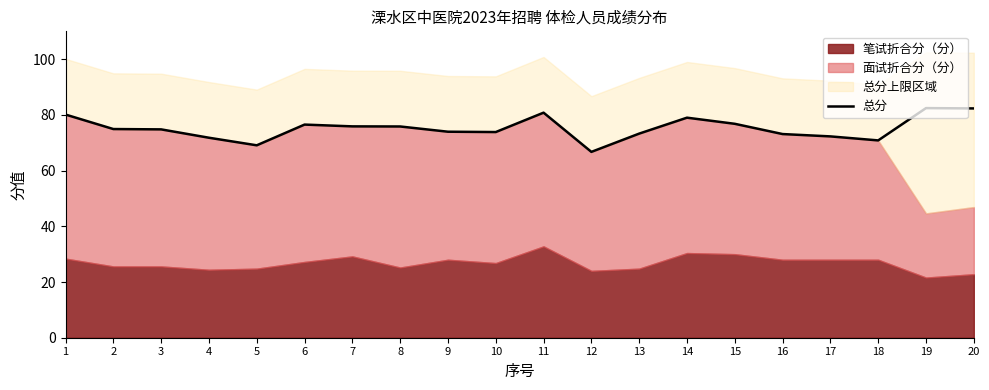

The value at 4 is 34.0. True or false?

False